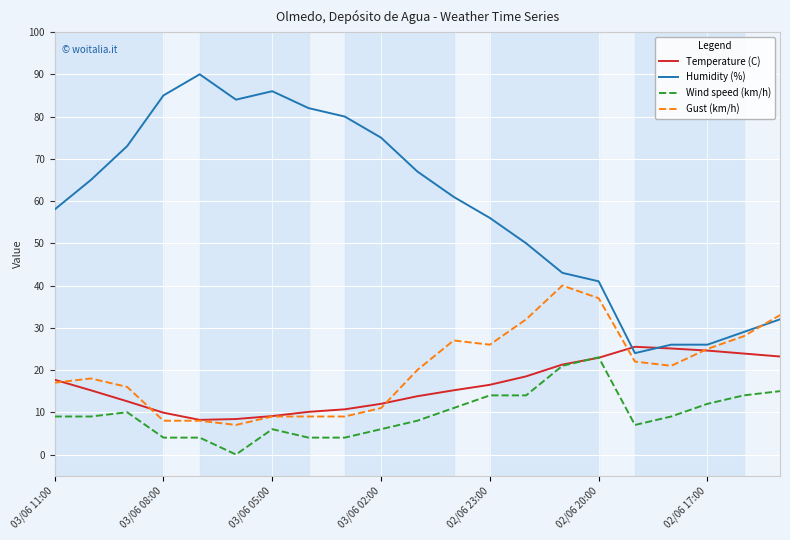

Is this an area chart (filled region under the line)?

No